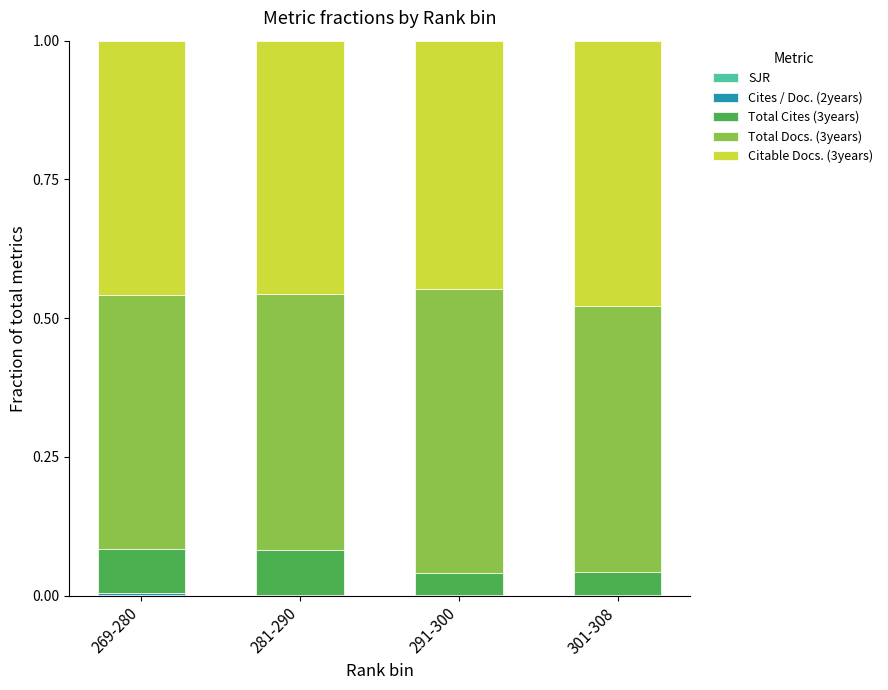

Are the bars grouped side by side (vs. stacked)?

No